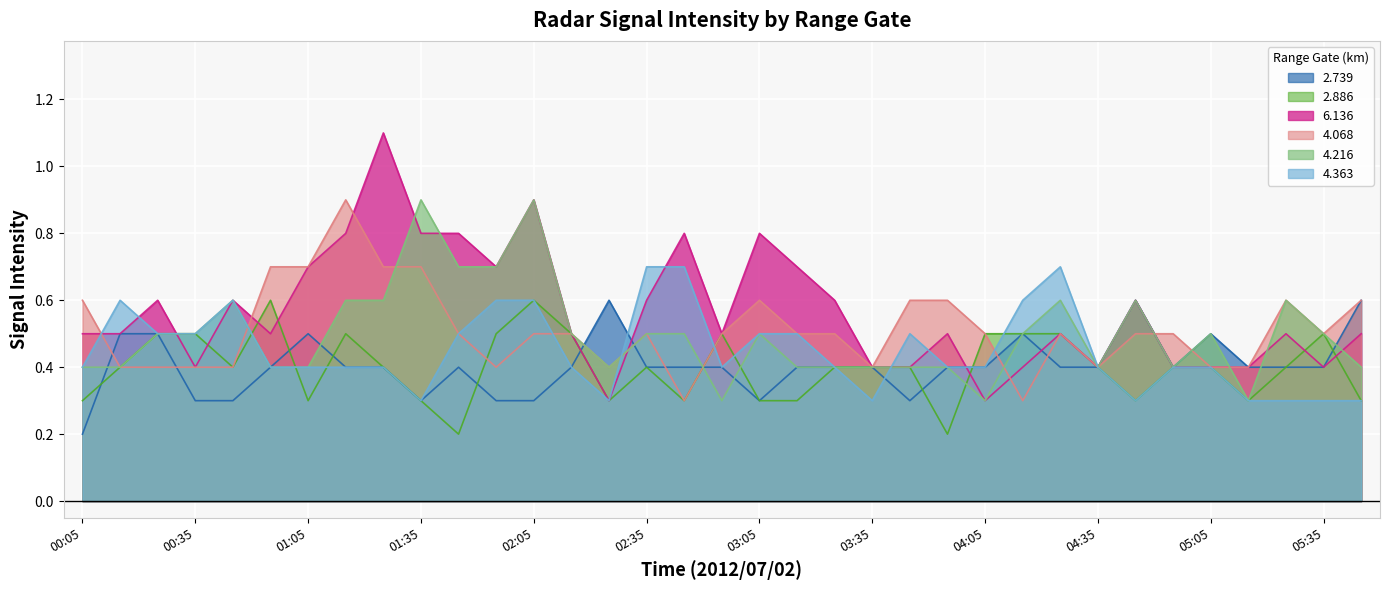

Reading left to right, transcribe all the data shown in this chart.

2.739: 0.2	0.5	0.5	0.3	0.3	0.4	0.5	0.4	0.4	0.3	0.4	0.3	0.3	0.4	0.6	0.4	0.4	0.4	0.3	0.4	0.4	0.4	0.3	0.4	0.4	0.5	0.4	0.4	0.6	0.4	0.5	0.4	0.4	0.4	0.6
2.886: 0.3	0.4	0.5	0.5	0.4	0.6	0.3	0.5	0.4	0.3	0.2	0.5	0.6	0.5	0.3	0.4	0.3	0.5	0.3	0.3	0.4	0.4	0.4	0.2	0.5	0.5	0.5	0.4	0.3	0.4	0.4	0.3	0.4	0.5	0.3
6.136: 0.5	0.5	0.6	0.4	0.6	0.5	0.7	0.8	1.1	0.8	0.8	0.7	0.9	0.5	0.3	0.6	0.8	0.5	0.8	0.7	0.6	0.4	0.4	0.5	0.3	0.4	0.5	0.4	0.6	0.4	0.4	0.4	0.5	0.4	0.5
4.068: 0.6	0.4	0.4	0.4	0.4	0.7	0.7	0.9	0.7	0.7	0.5	0.4	0.5	0.5	0.4	0.5	0.3	0.5	0.6	0.5	0.5	0.4	0.6	0.6	0.5	0.3	0.5	0.4	0.5	0.5	0.4	0.4	0.6	0.5	0.6
4.216: 0.4	0.4	0.5	0.5	0.6	0.4	0.4	0.6	0.6	0.9	0.7	0.7	0.9	0.5	0.4	0.5	0.5	0.3	0.5	0.4	0.4	0.4	0.4	0.4	0.3	0.5	0.6	0.4	0.6	0.4	0.5	0.3	0.6	0.5	0.4
4.363: 0.4	0.6	0.5	0.5	0.6	0.4	0.4	0.4	0.4	0.3	0.5	0.6	0.6	0.4	0.3	0.7	0.7	0.4	0.5	0.5	0.4	0.3	0.5	0.4	0.4	0.6	0.7	0.4	0.3	0.4	0.4	0.3	0.3	0.3	0.3